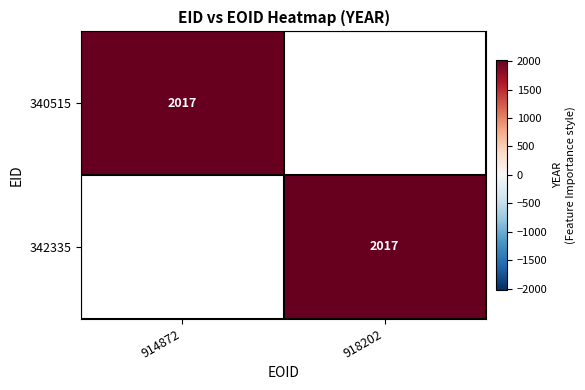

The 340515 series shows -628 at 1. True or false?

False